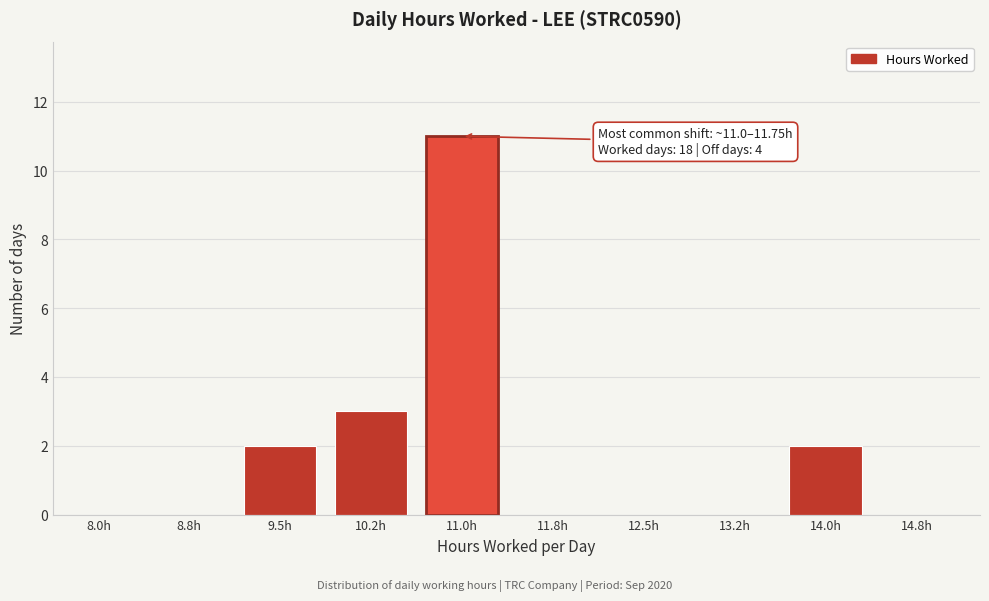

Reading left to right, what are all the values shown in this chart?

8.0h=0	8.8h=0	9.5h=2	10.2h=3	11.0h=11	11.8h=0	12.5h=0	13.2h=0	14.0h=2	14.8h=0